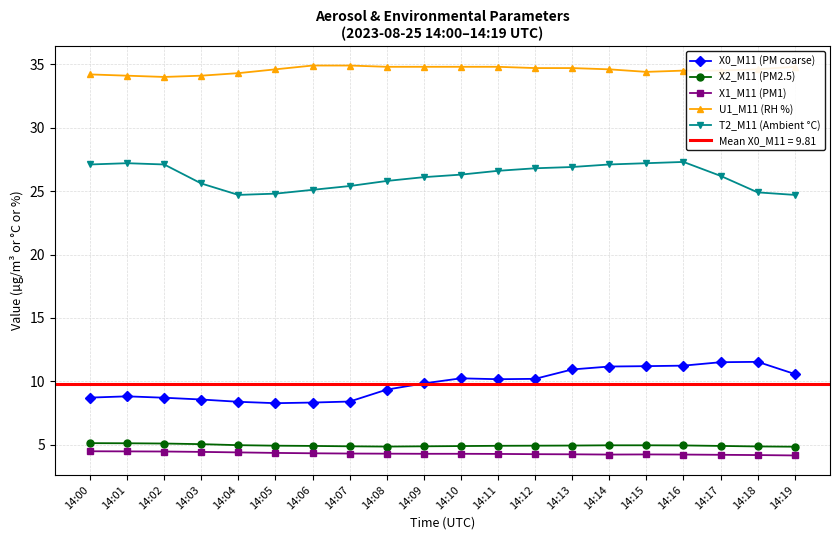

Where does the T2_M11 (Ambient °C) series first go above 26?

14:00